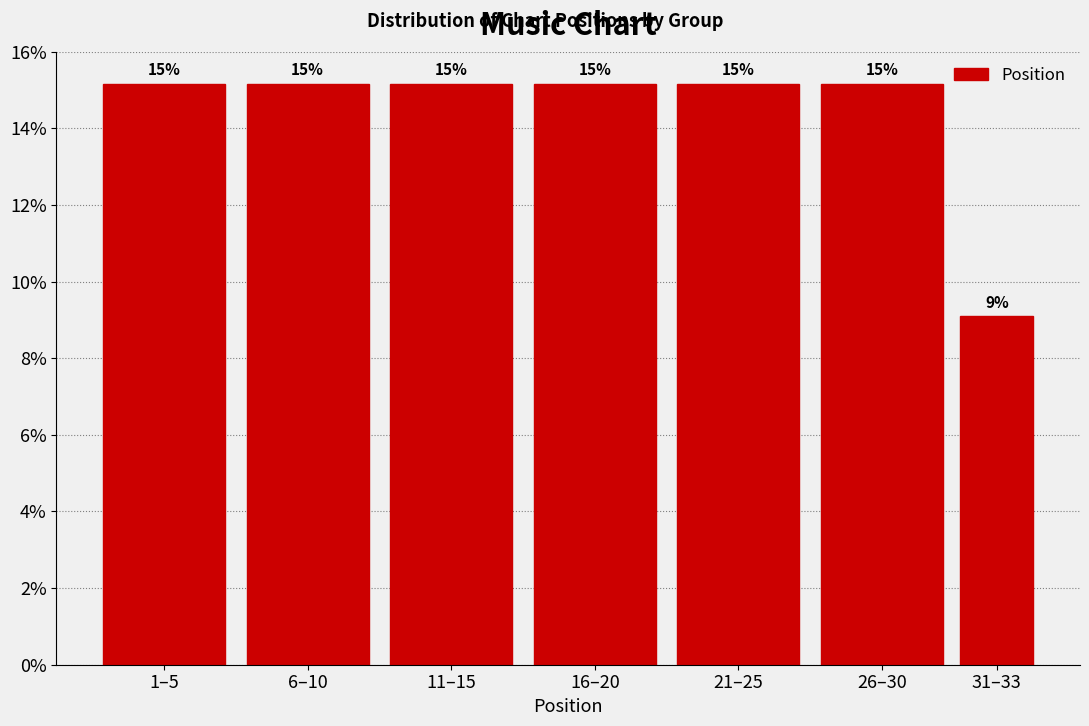

Are the bars horizontal?

No